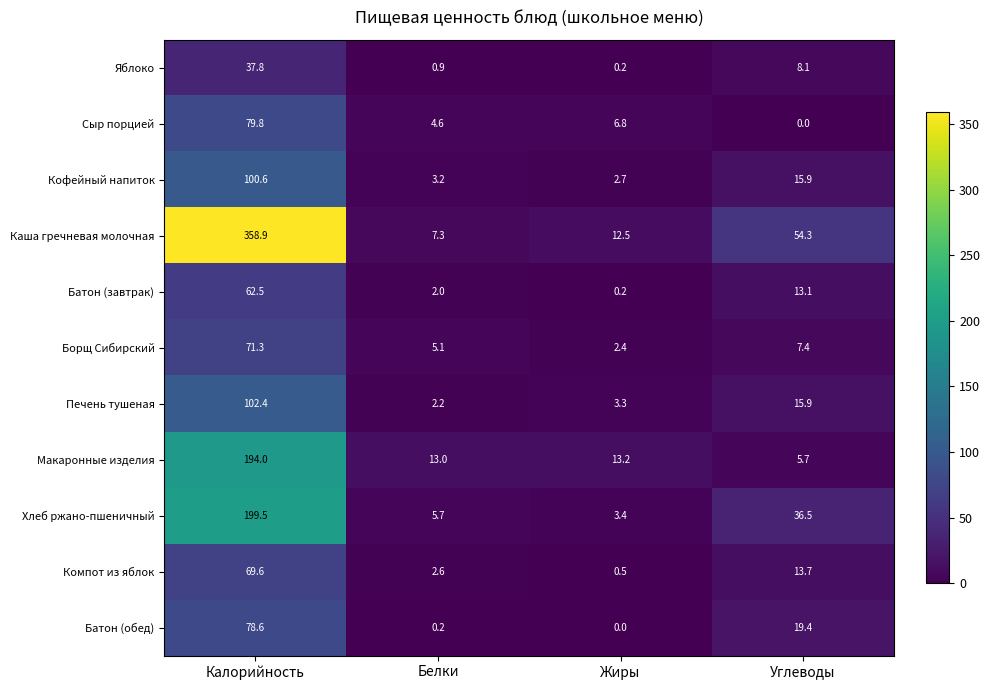

Which series has the largest range (max minus min)?

Каша гречневая молочная